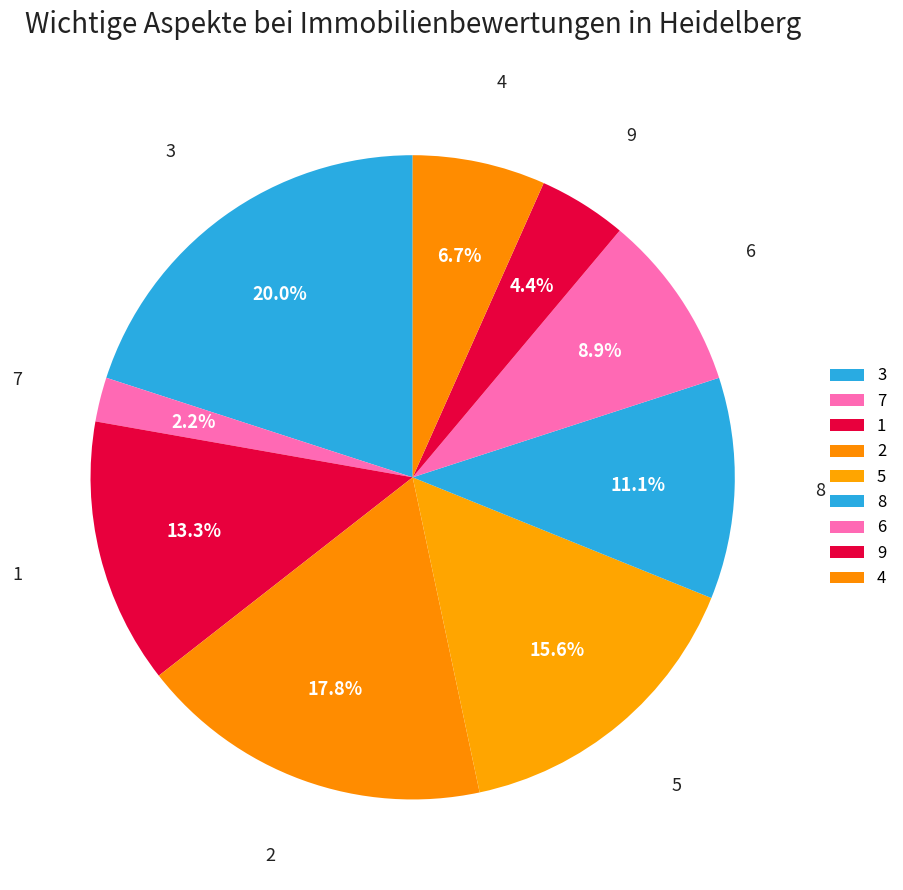

What percentage is NOT represented by 4?

93.3%